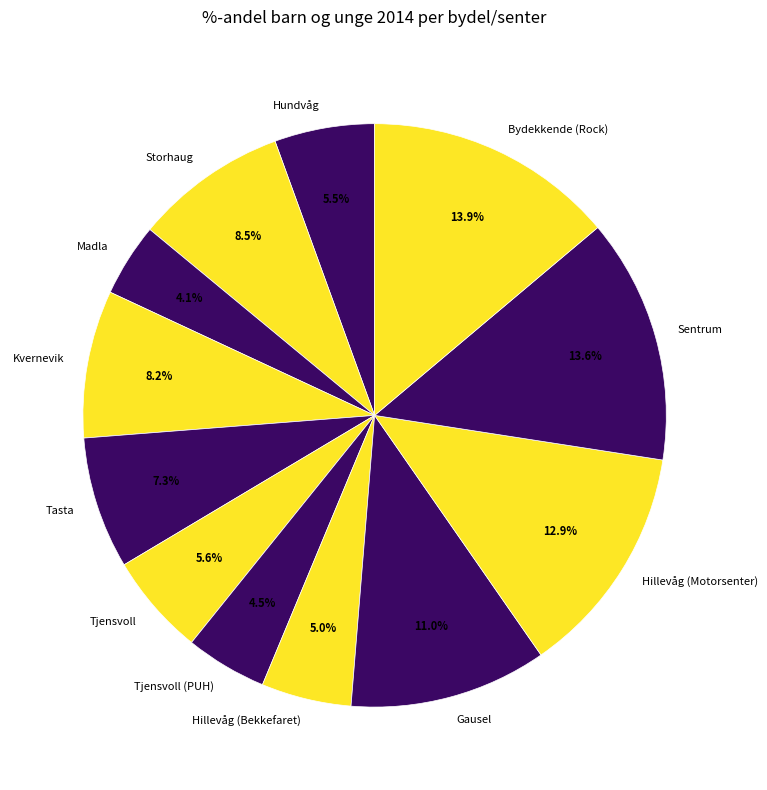

What percentage is the Bydekkende (Rock) slice, to the nearest percent?

14%